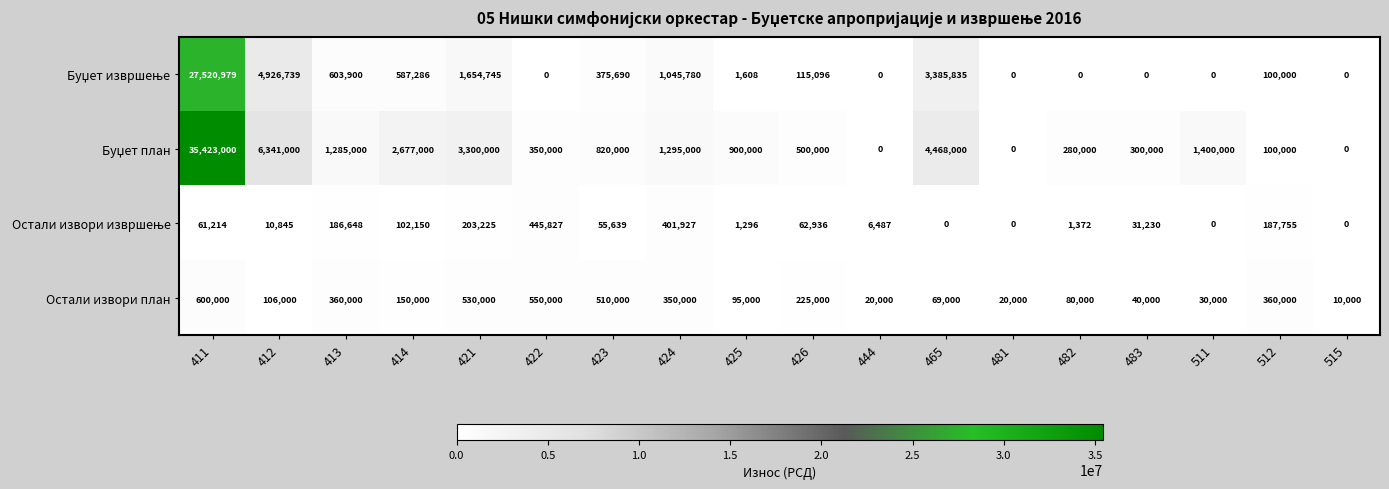

What is the greatest value displayed?

35423000